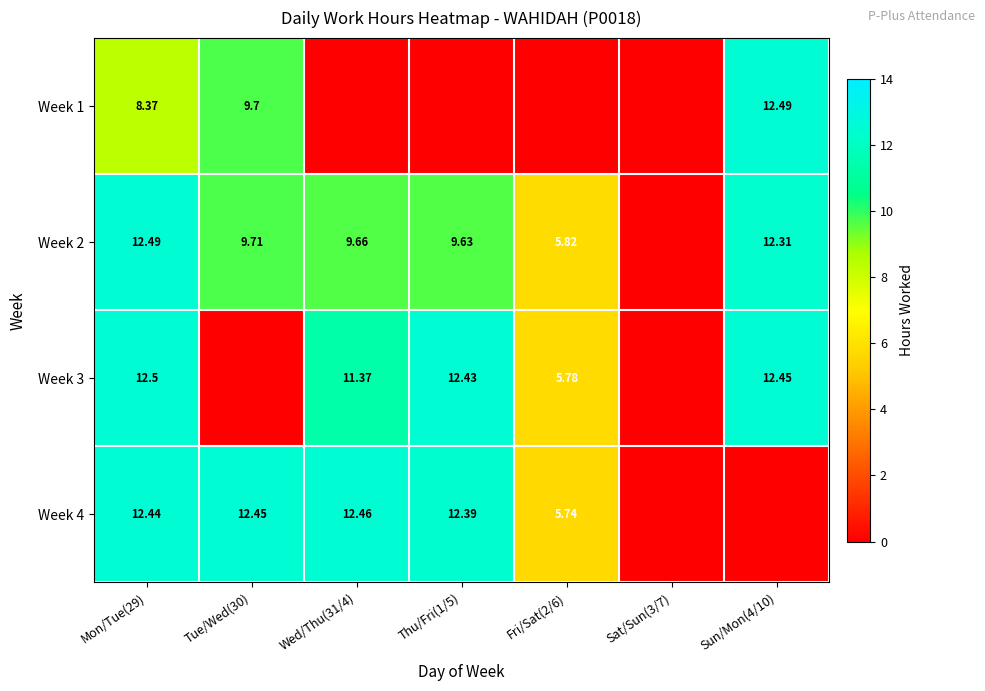

Is the value of Week 3 at Mon/Tue(29) greater than the value of Week 1 at Sun/Mon(4/10)?

Yes